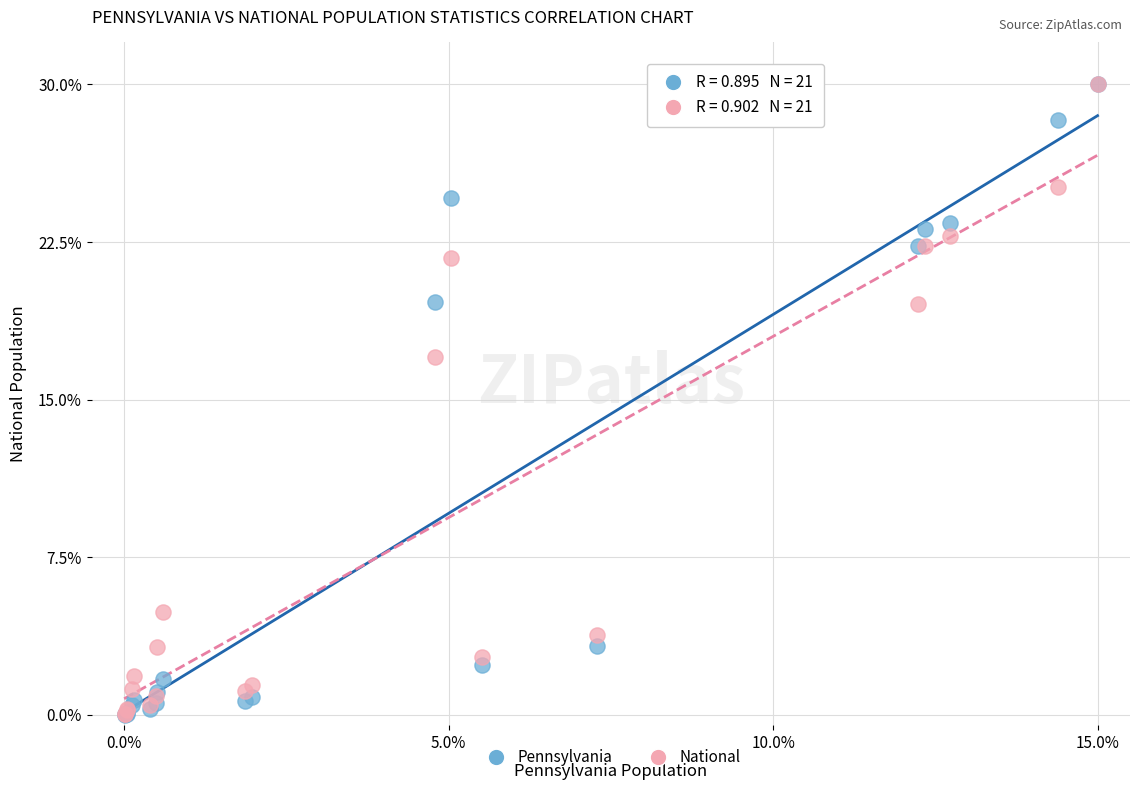

Which series has the largest Y range (max minus min)?

Pennsylvania